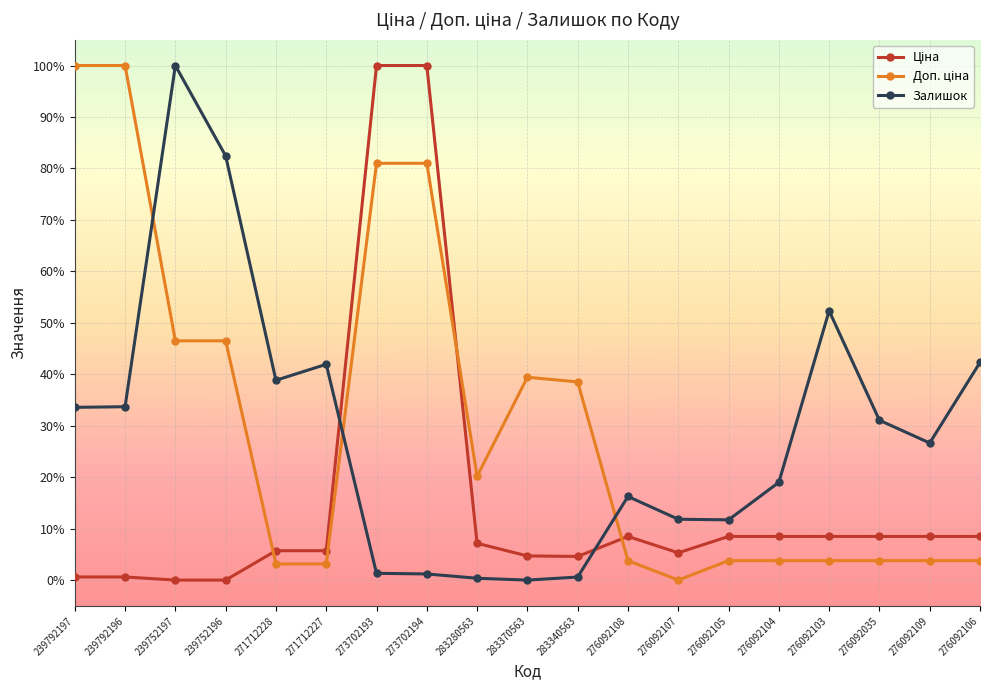

Reading left to right, transcribe all the data shown in this chart.

Ціна: 0.0	0.0	0.0	0.0	0.1	0.1	1.0	1.0	0.1	0.0	0.0	0.1	0.1	0.1	0.1	0.1	0.1	0.1	0.1
Доп. ціна: 1.0	1.0	0.5	0.5	0.0	0.0	0.8	0.8	0.2	0.4	0.4	0.0	0.0	0.0	0.0	0.0	0.0	0.0	0.0
Залишок: 0.3	0.3	1.0	0.8	0.4	0.4	0.0	0.0	0.0	0.0	0.0	0.2	0.1	0.1	0.2	0.5	0.3	0.3	0.4